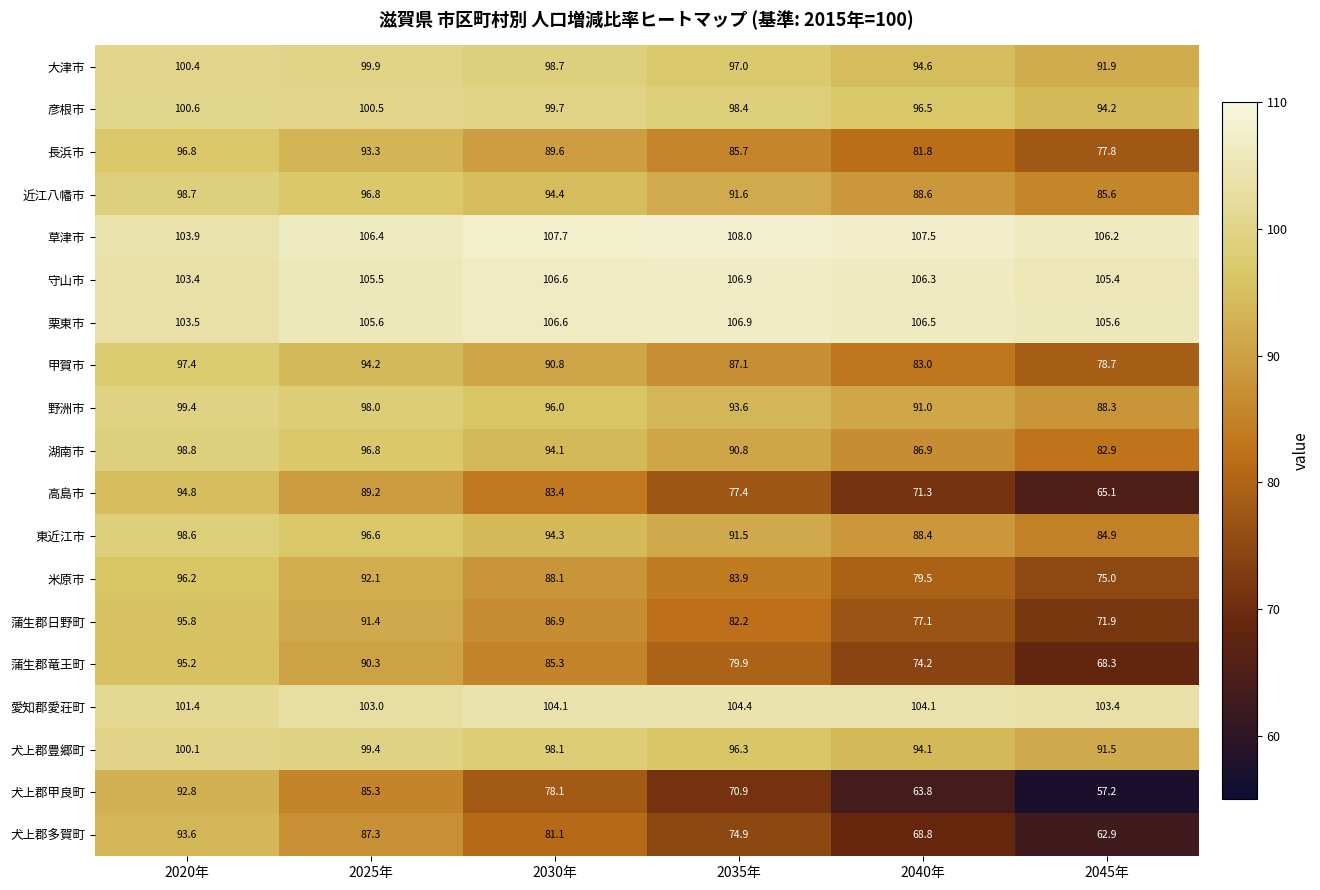

What is the total value across all series at 2030年?

1783.6